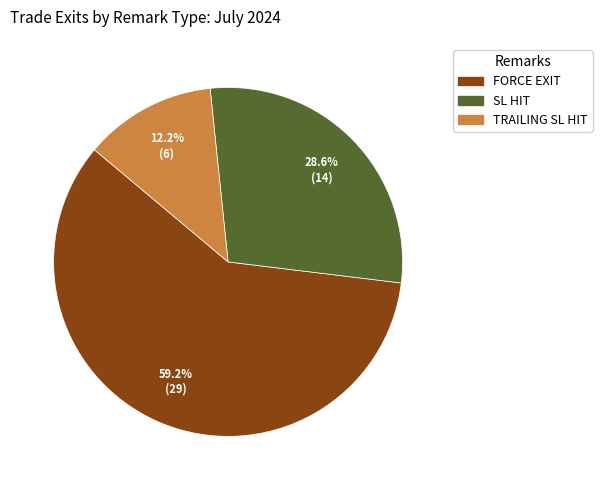

Rank the categories by value from lowest to highest.

TRAILING SL HIT, SL HIT, FORCE EXIT